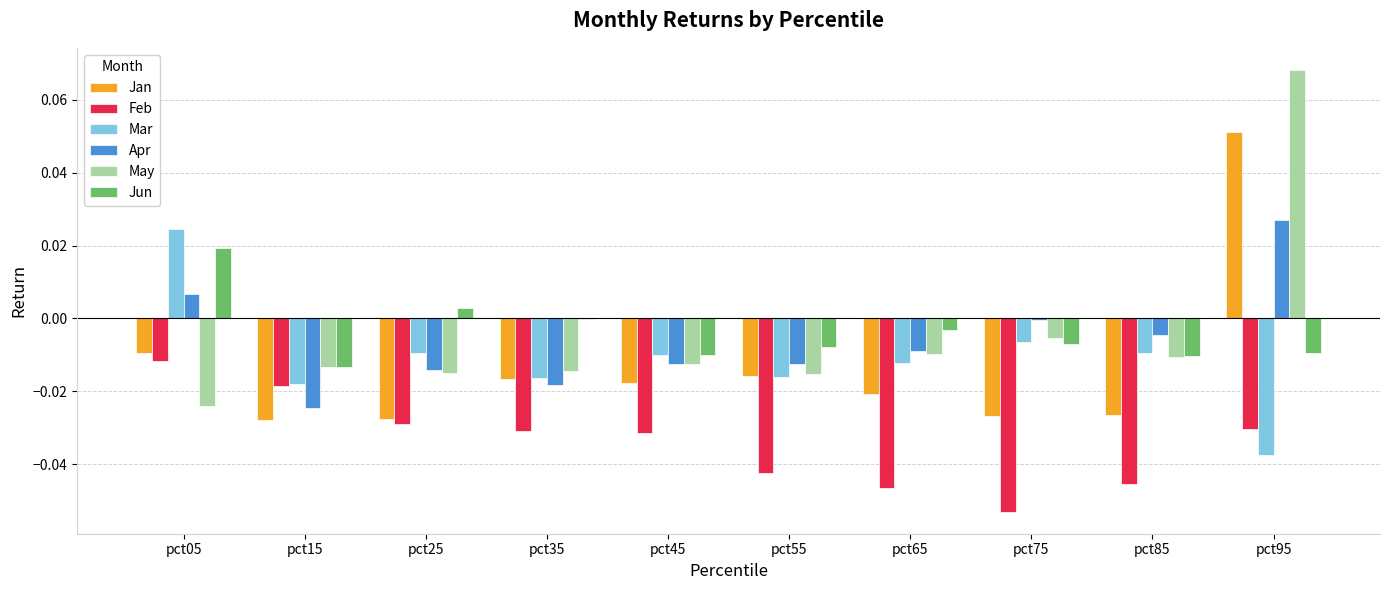

Which series has the largest total across all categories?

Jun